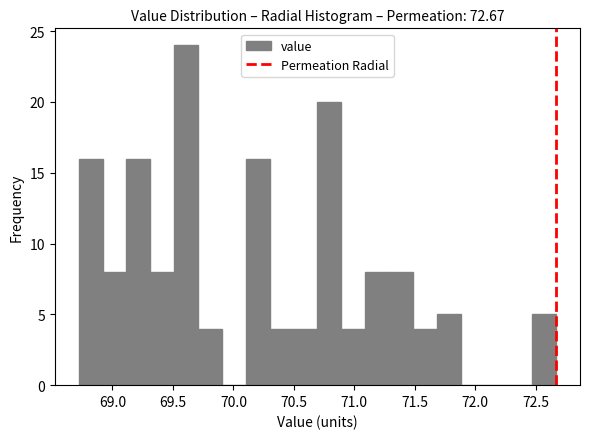

Around what value on the x-axis is the tallest bar? Give the approximate position of its centre, as read against the axis.

69.60